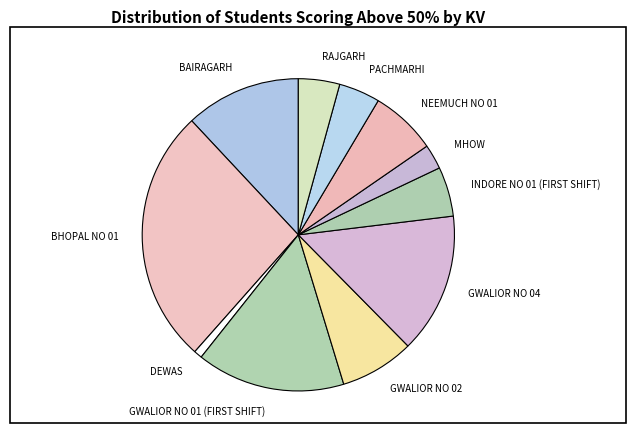

Which slice is the largest?

BHOPAL NO 01